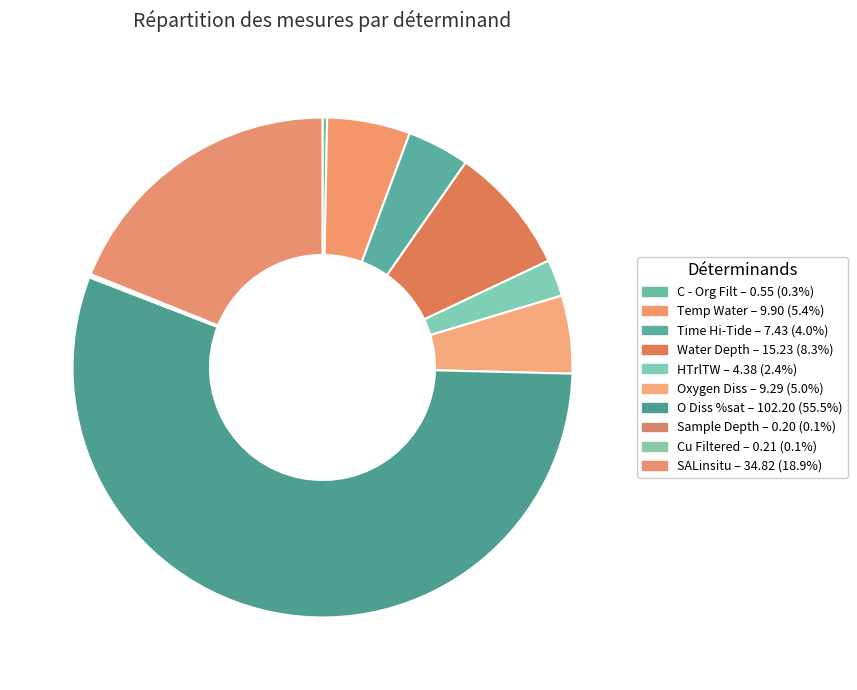

To the nearest percent, what percentage of the pie is SALinsitu?

19%